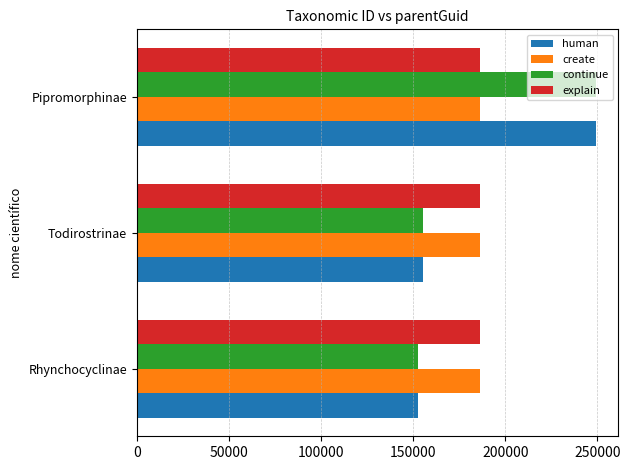

Is it true that human equals 152810 at Rhynchocyclinae?

True